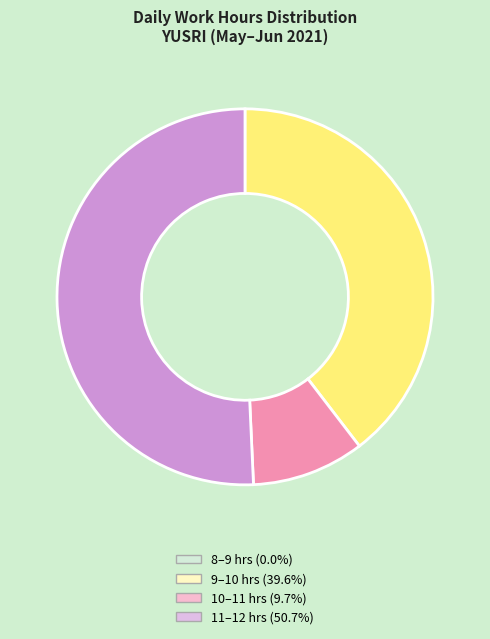

Is there any slice that represents more than half of the pie?

Yes